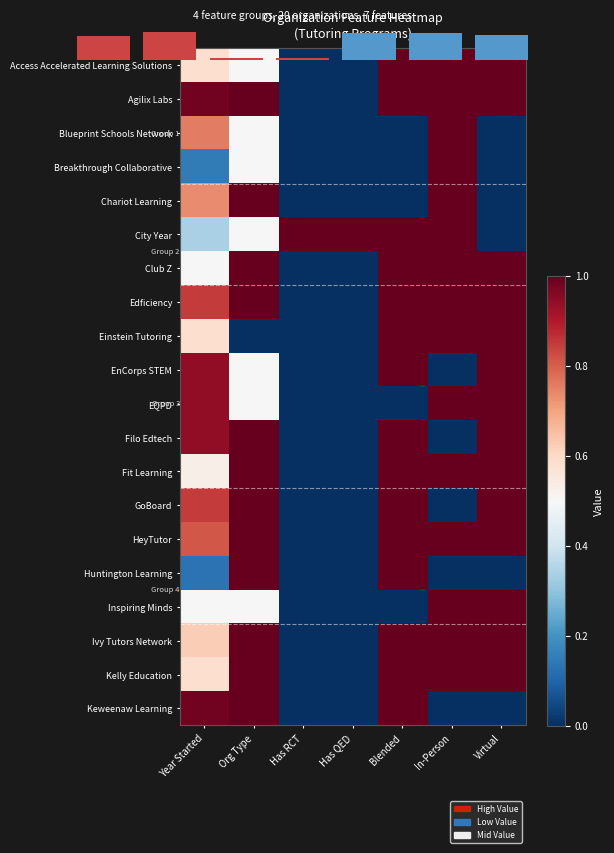

How many data points does each series have?

7